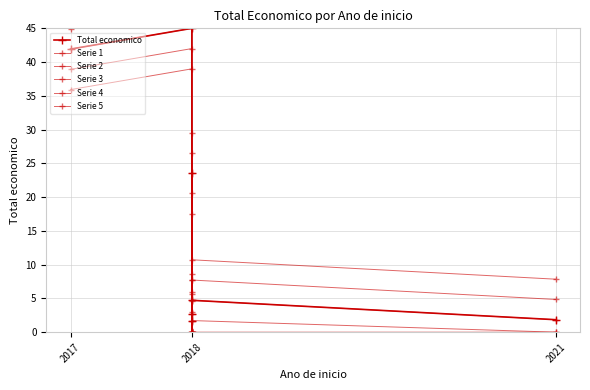

Which label corresponds to the largest value in the chart?

2018